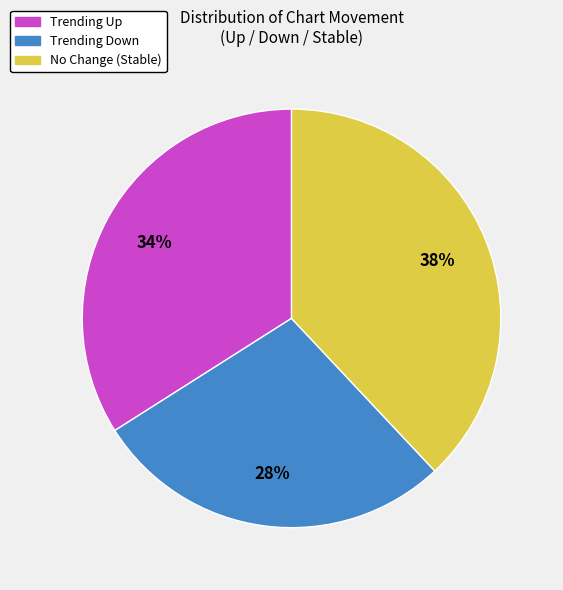

To the nearest percent, what is the difference between the largest and smallest slice percentages?

10%